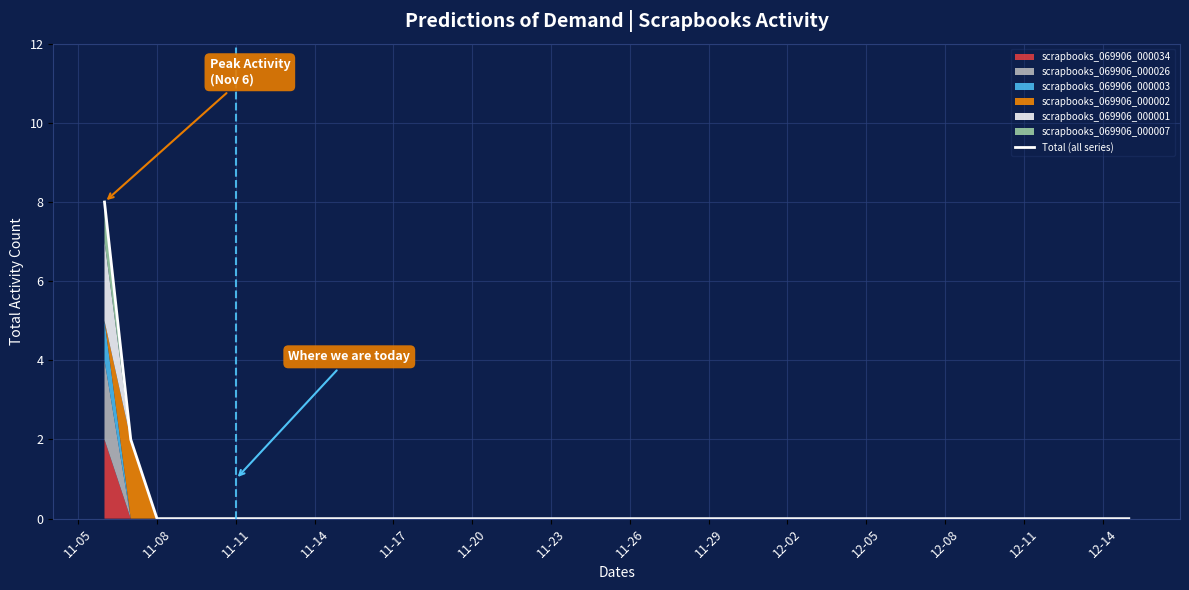

How many lines are shown in the chart?

1